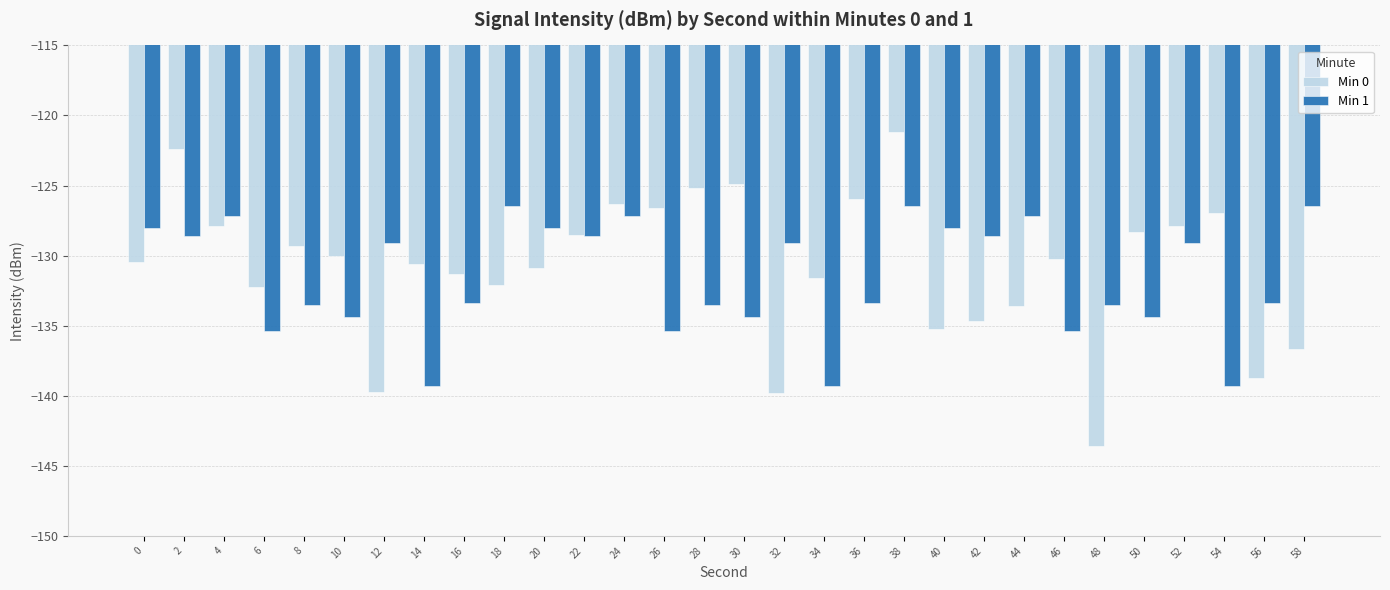

The value of Min 0 at 58 is -90.5. True or false?

False